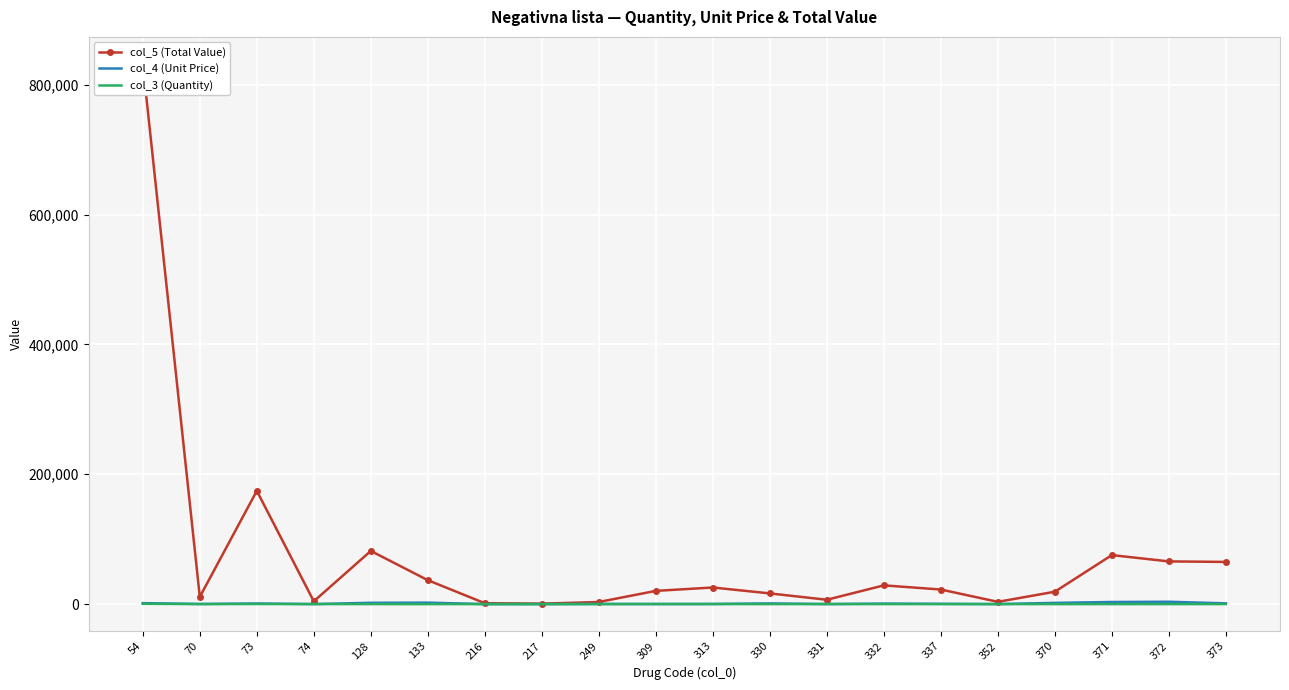

At which label does col_5 (Total Value) reach its minimum?

217